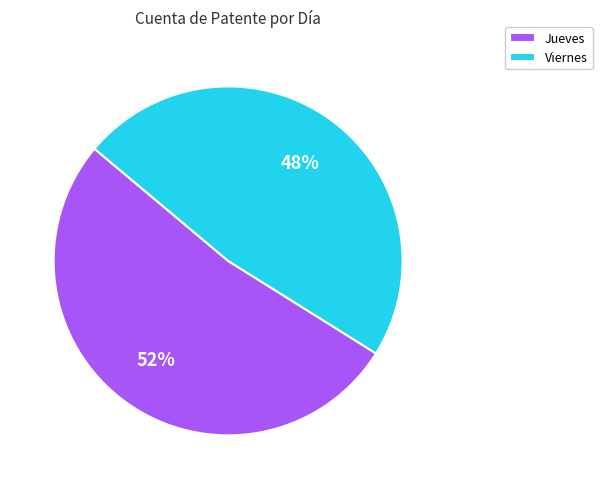

How many slices are in this pie chart?

2